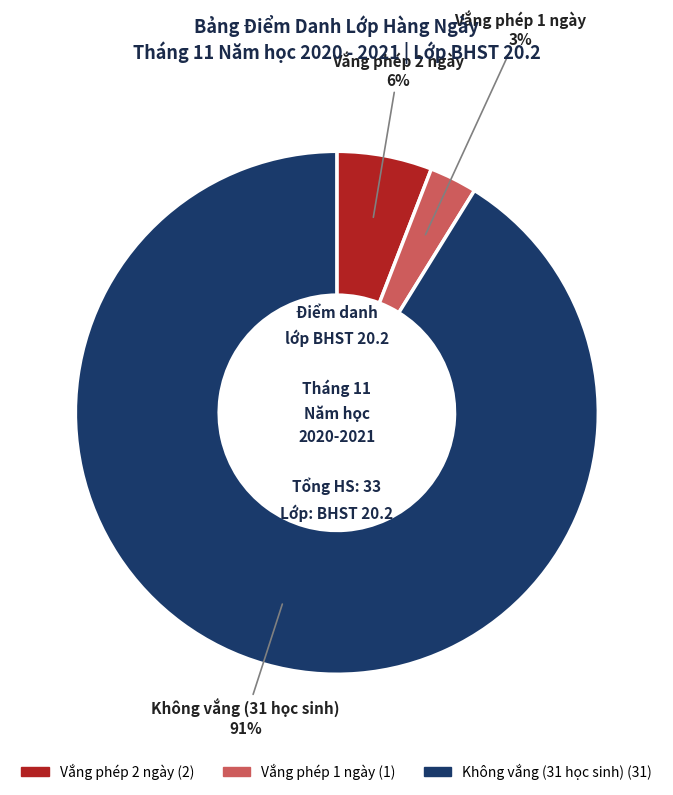

Is there any slice that represents more than half of the pie?

Yes